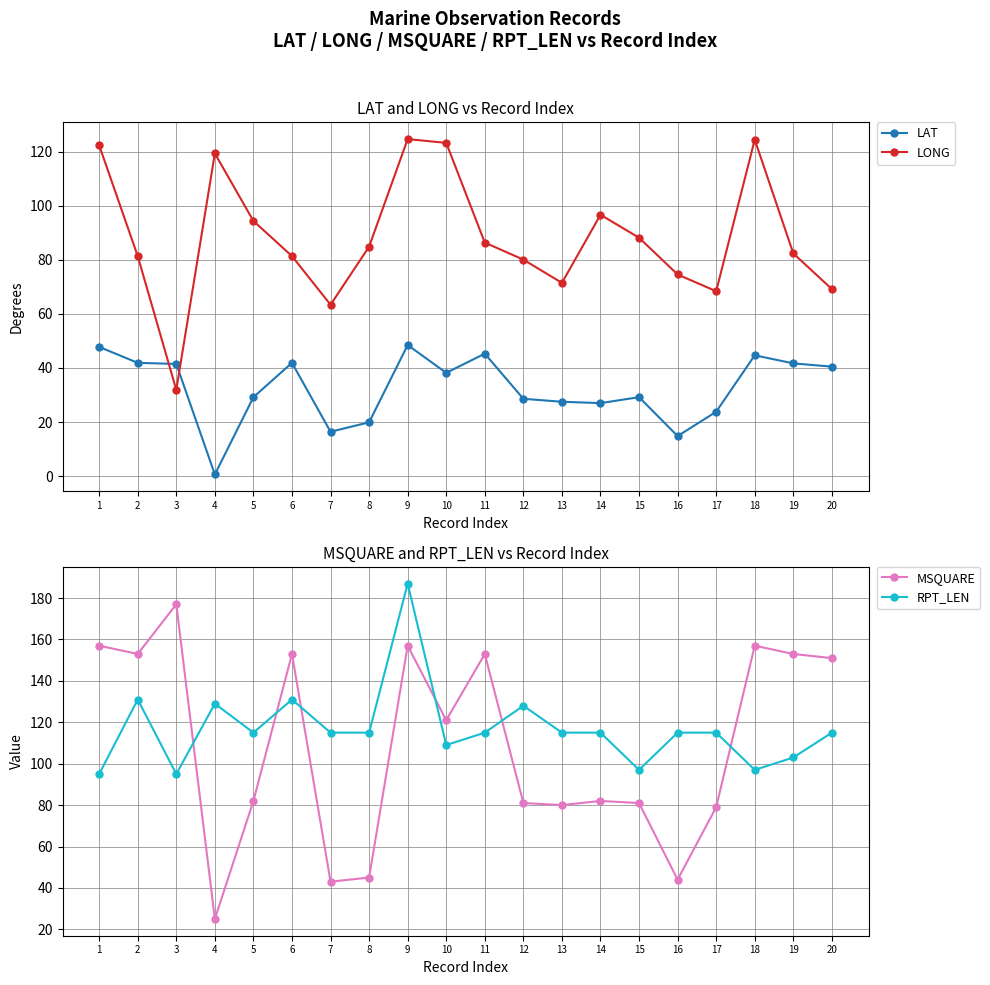

Reading left to right, transcribe all the data shown in this chart.

LAT: 47.8	41.9	41.5	0.6	29.2	41.9	16.4	19.9	48.5	38.2	45.3	28.6	27.5	27.0	29.2	14.8	23.8	44.7	41.7	40.5
LONG: 122.4	81.4	31.9	119.4	94.4	81.4	63.4	84.9	124.7	123.3	86.4	80.1	71.5	96.7	88.2	74.6	68.4	124.5	82.4	69.2
MSQUARE: 157.0	153.0	177.0	25.0	82.0	153.0	43.0	45.0	157.0	121.0	153.0	81.0	80.0	82.0	81.0	44.0	79.0	157.0	153.0	151.0
RPT_LEN: 95.0	131.0	95.0	129.0	115.0	131.0	115.0	115.0	187.0	109.0	115.0	128.0	115.0	115.0	97.0	115.0	115.0	97.0	103.0	115.0